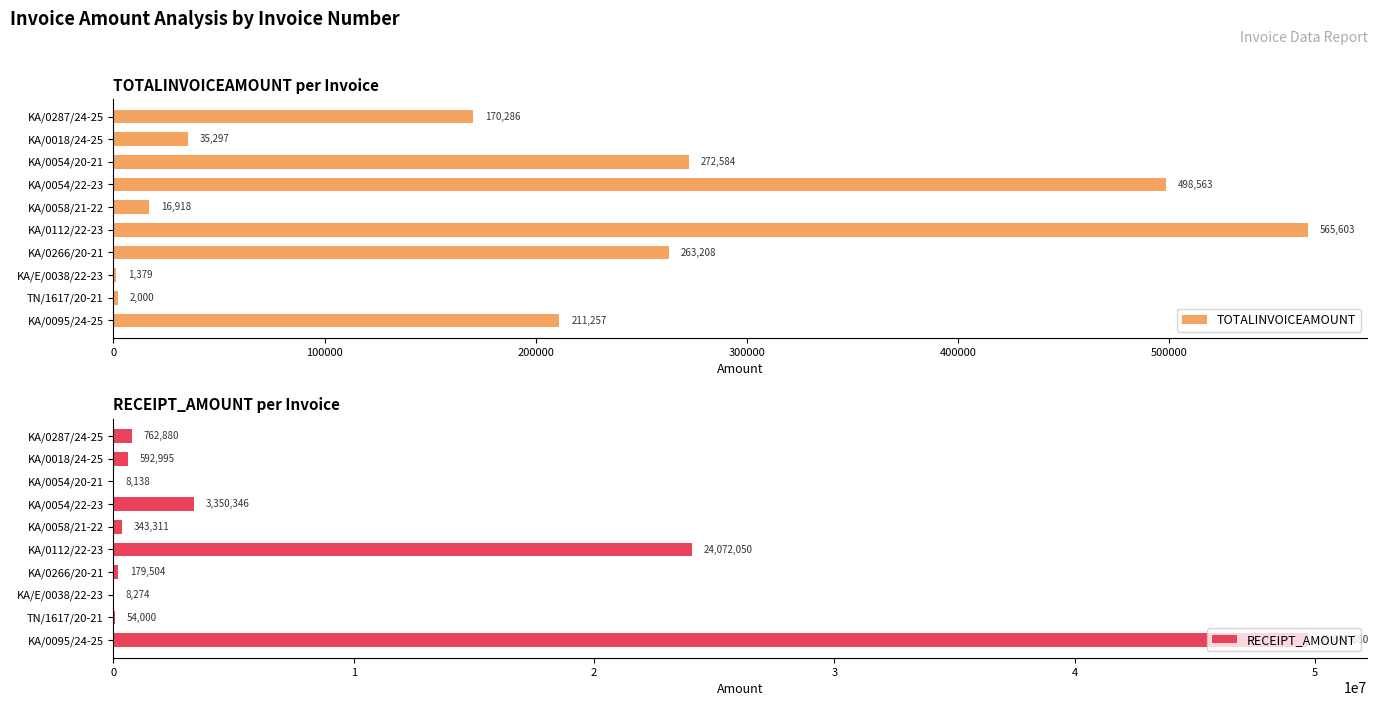

How many groups of bars are there?

10